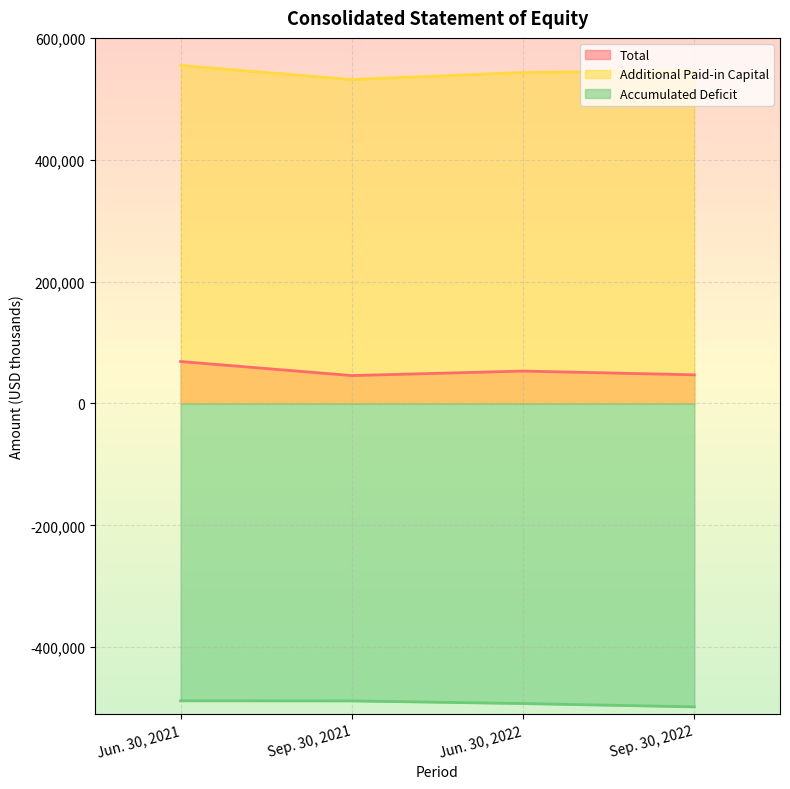

List the series in order of their peak value, highest first.

Additional Paid-in Capital, Total, Accumulated Deficit